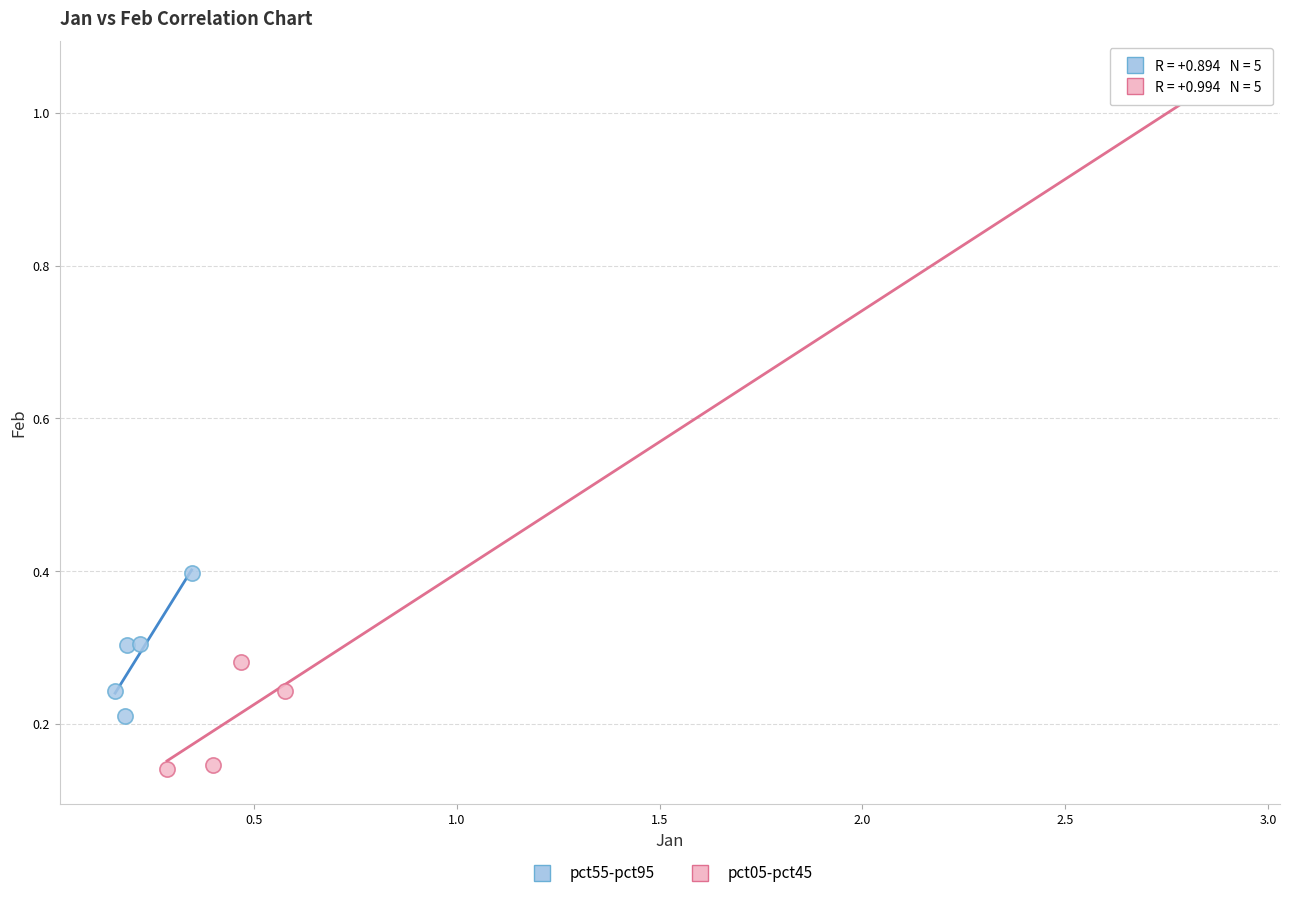

Which series has the widest spread of Y values?

pct05-pct45